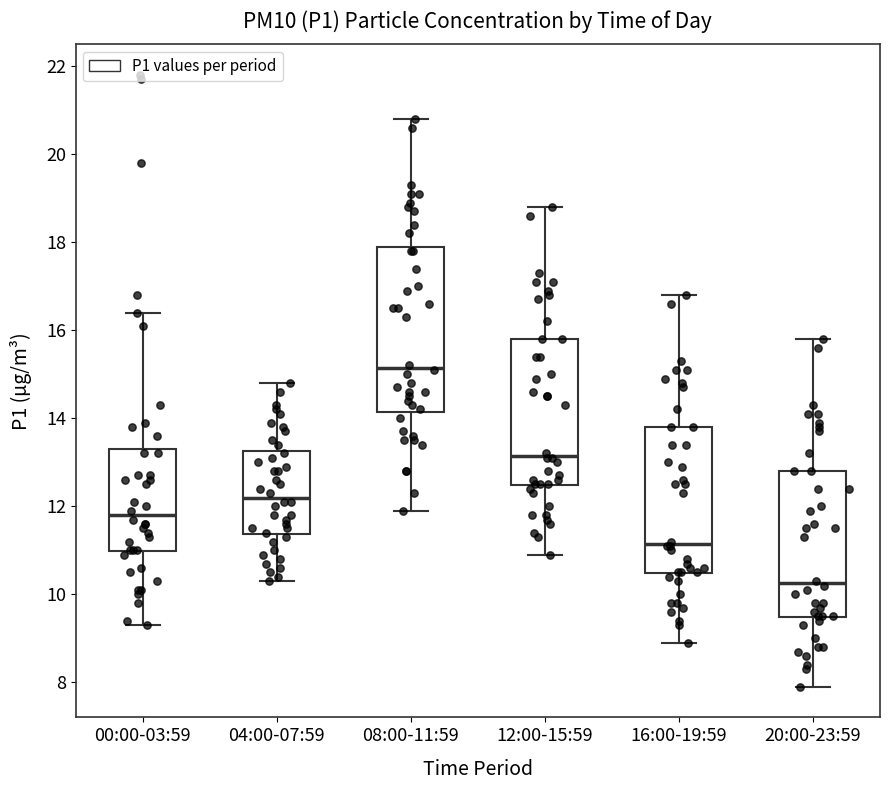

Which box has the highest median line?

08:00-11:59